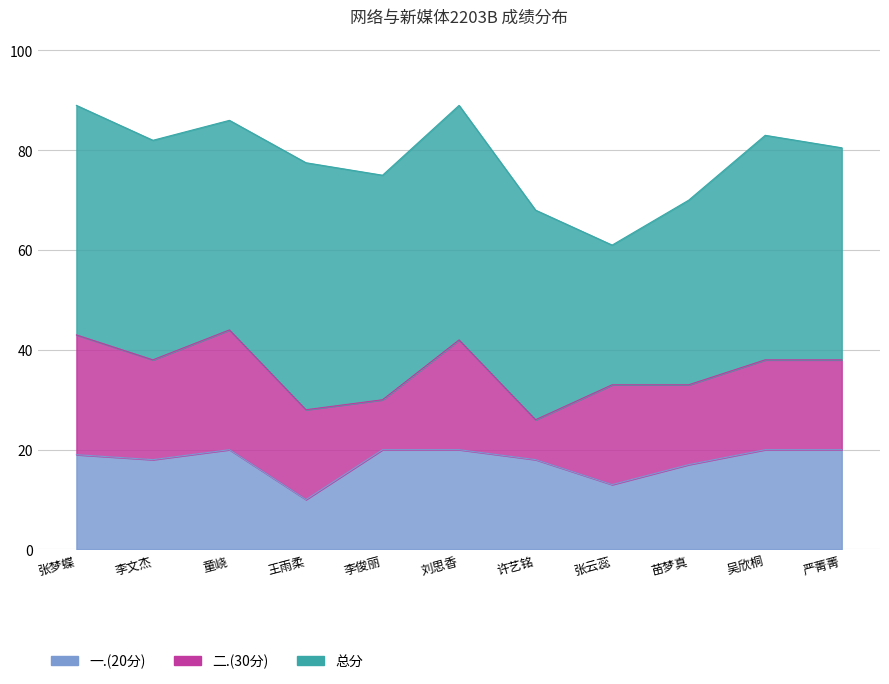

True or false: 总分 and 一.(20分) cross at least once.

False